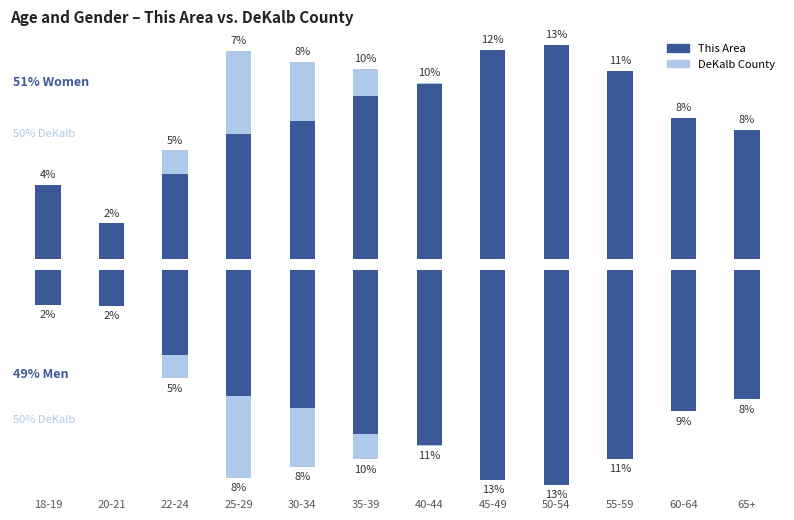

Between 25-29 and 55-59, which series saw the biggest shift?

DeKalb County (Male)